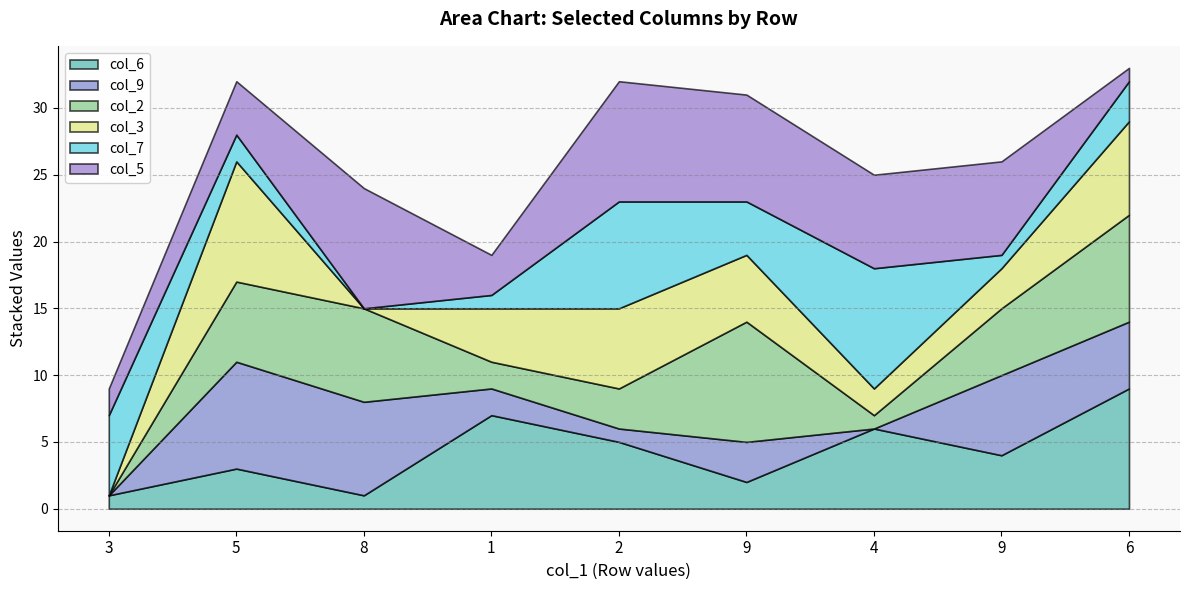

Which series has the largest total across all categories?

col_5